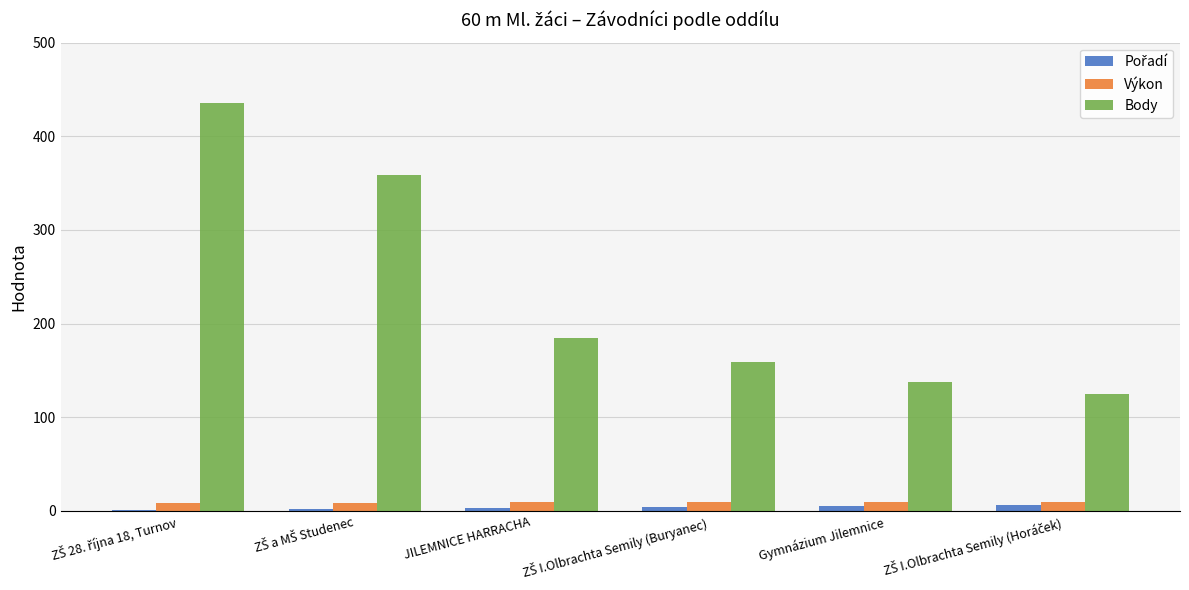

Which series has the largest total across all categories?

Body